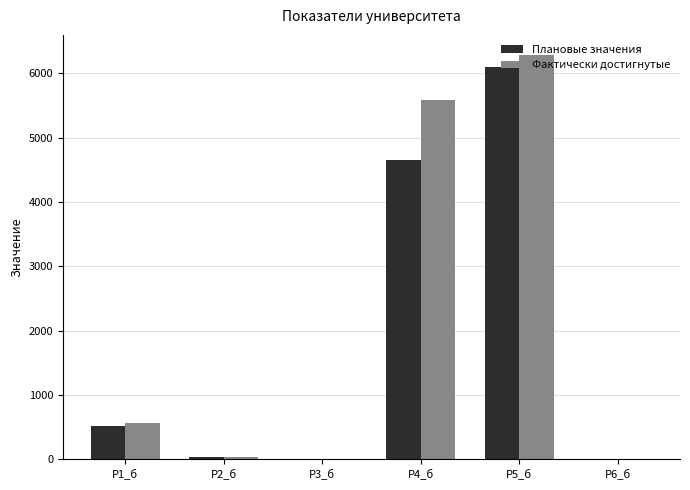

How many categories are shown in the chart?

6